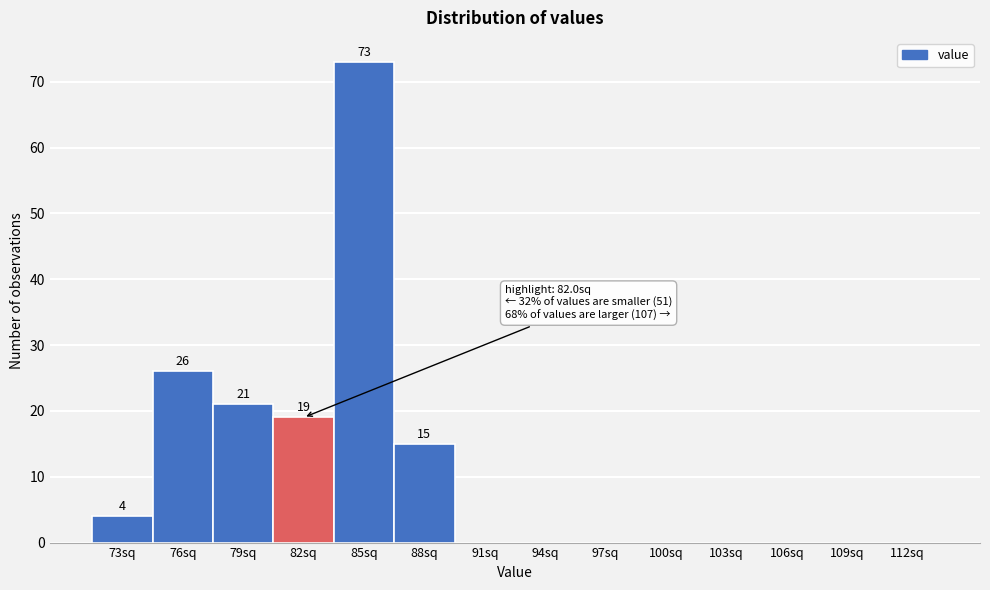

Reading left to right, what are all the values shown in this chart?

73sq=4	76sq=26	79sq=21	82sq=19	85sq=73	88sq=15	91sq=0	94sq=0	97sq=0	100sq=0	103sq=0	106sq=0	109sq=0	112sq=0